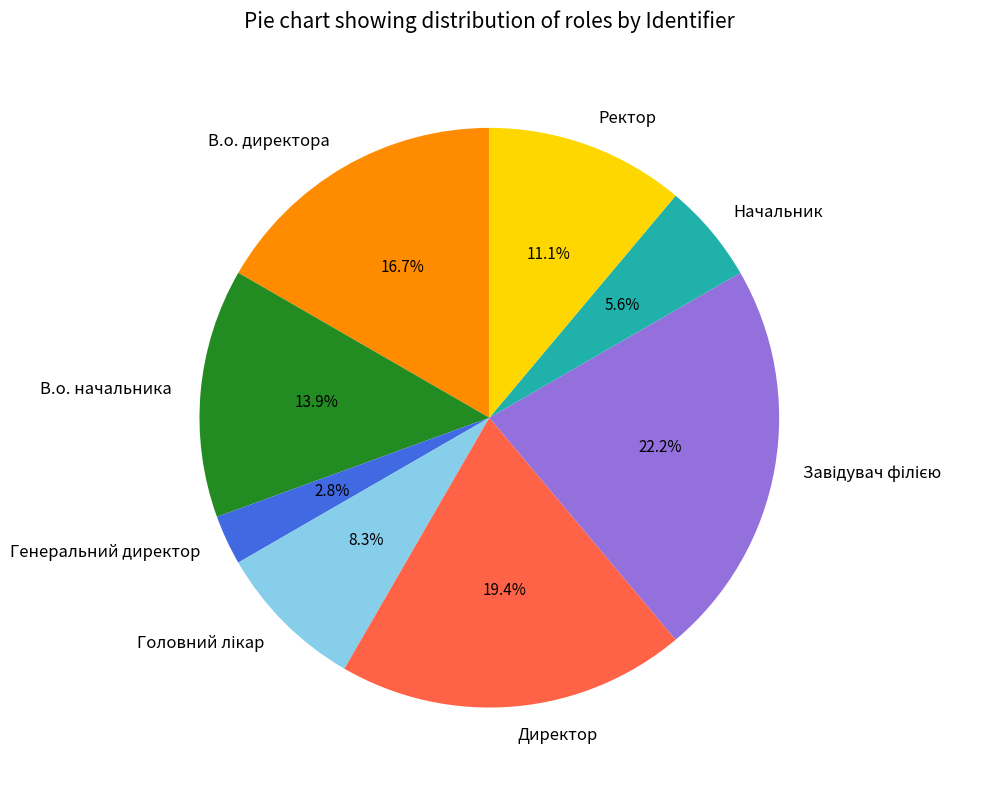

Which category has the smallest portion of the pie?

Генеральний директор